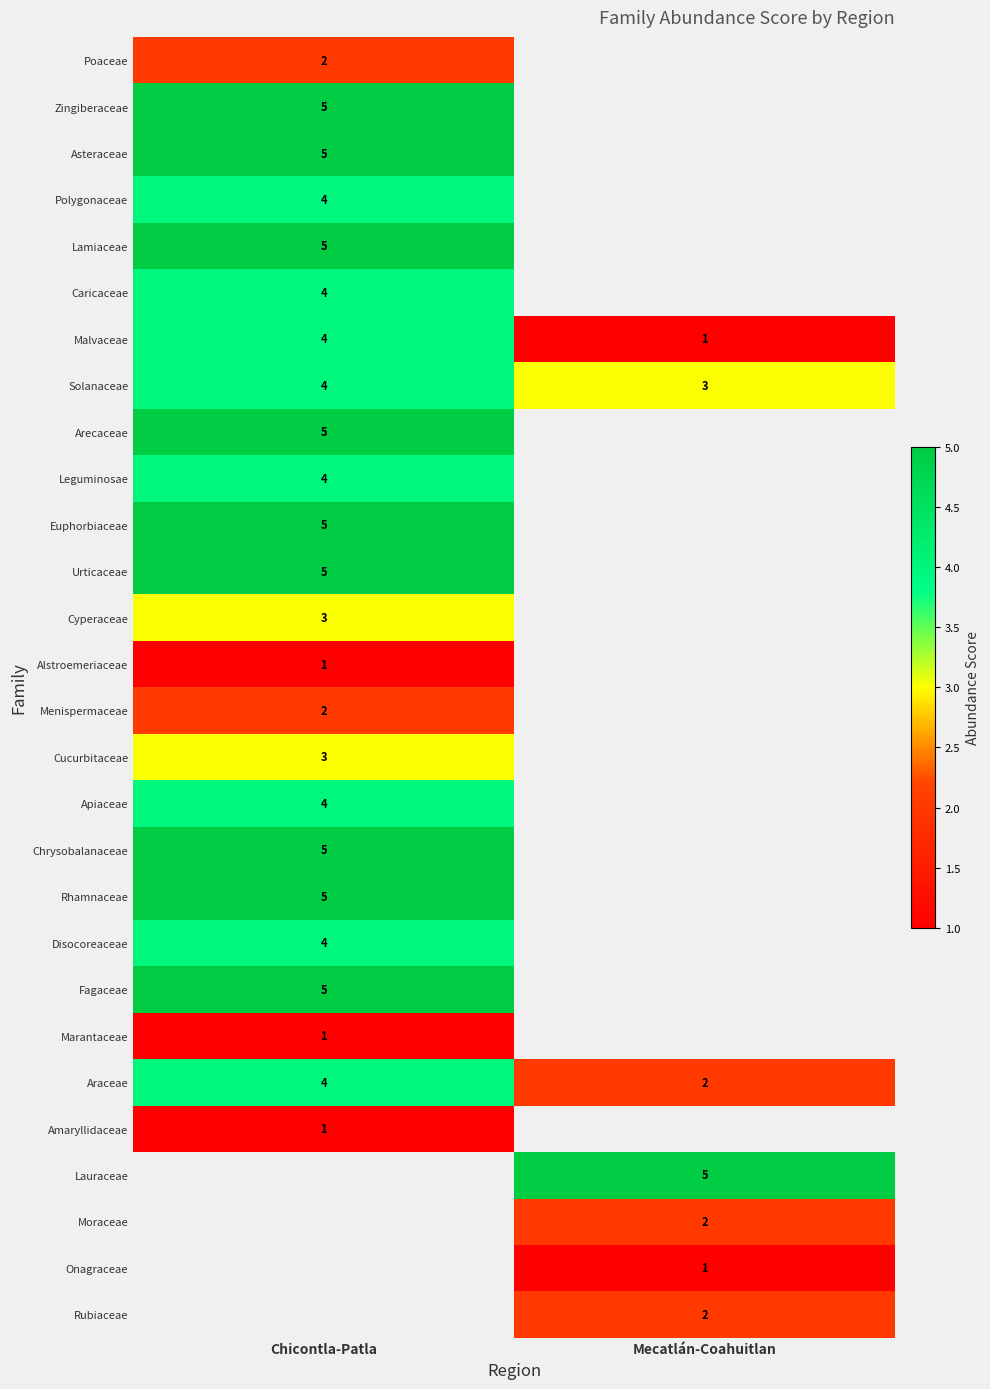

What is the maximum value shown in the chart?

5.0